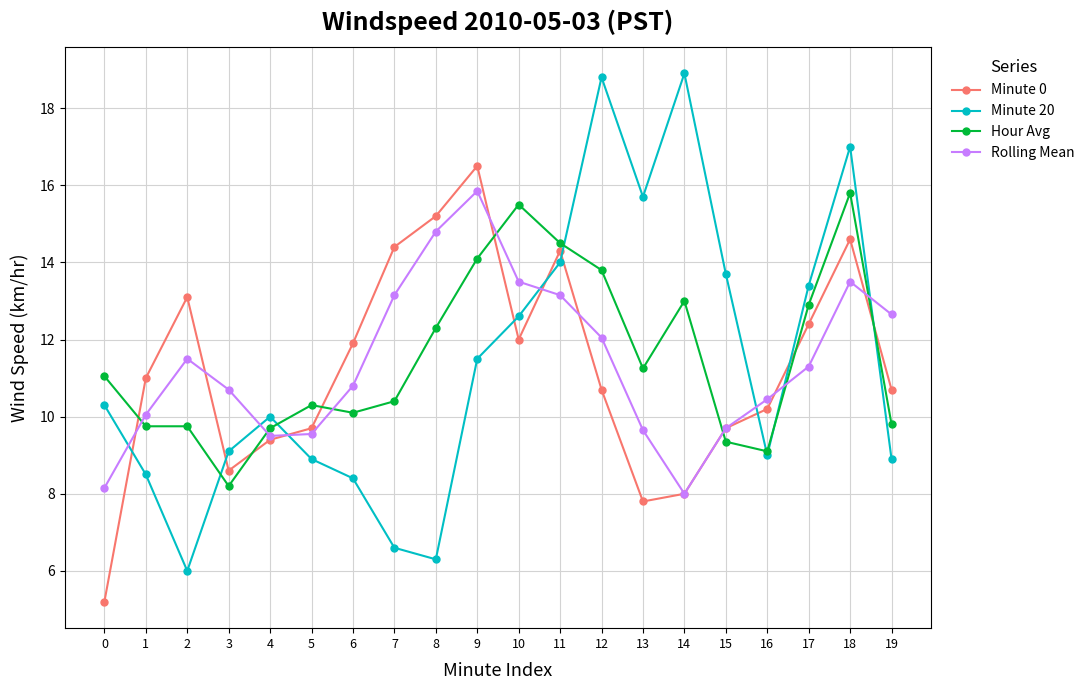

Which series ends up on top after the final intersection of Minute 0 and Minute 20?

Minute 0